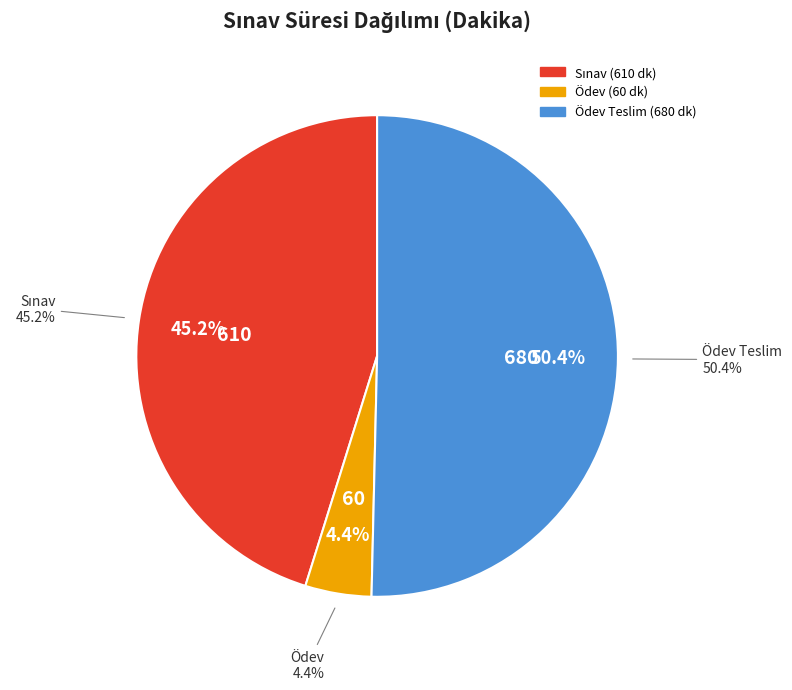

Does 2B Animasyon account for over 50% of the chart?

No